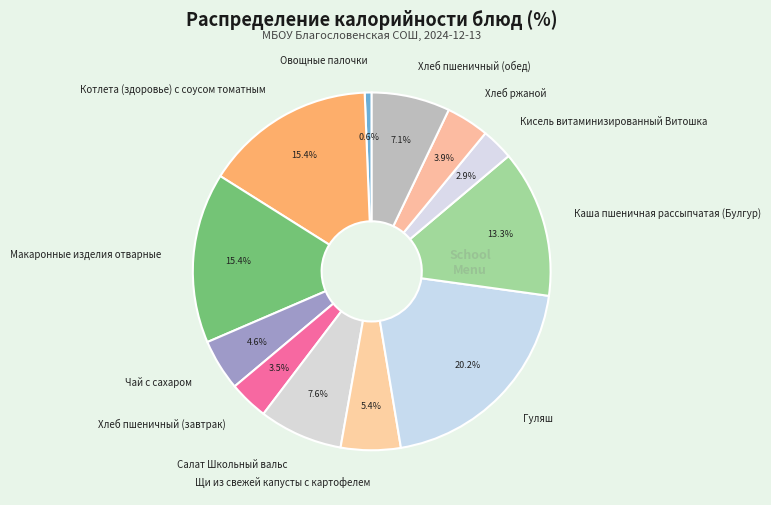

What percentage is the Хлеб пшеничный (обед) slice, to the nearest percent?

7%